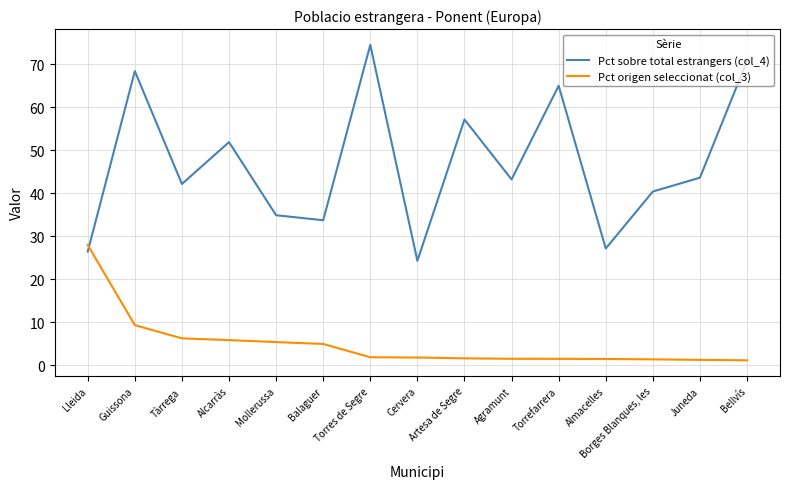

Which series has the largest range (max minus min)?

Pct sobre total estrangers (col_4)